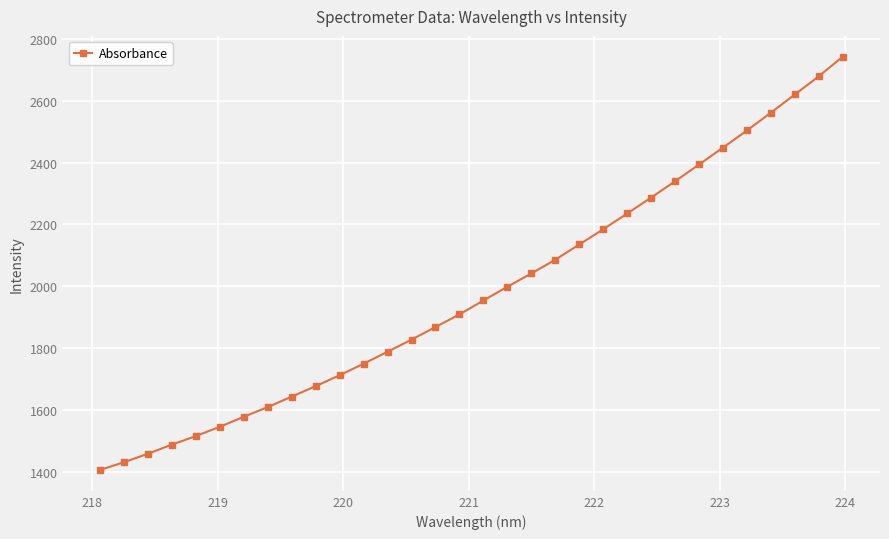

Reading right to left, extract all data points from this chart.

2743.3	2679.8	2620.9	2562.0	2504.4	2448.8	2394.3	2340.0	2287.3	2235.6	2184.7	2135.3	2086.1	2041.4	1998.7	1954.1	1909.0	1868.1	1827.5	1788.1	1749.4	1712.0	1676.7	1642.7	1609.0	1577.3	1545.2	1514.9	1487.4	1457.6	1430.4	1405.0